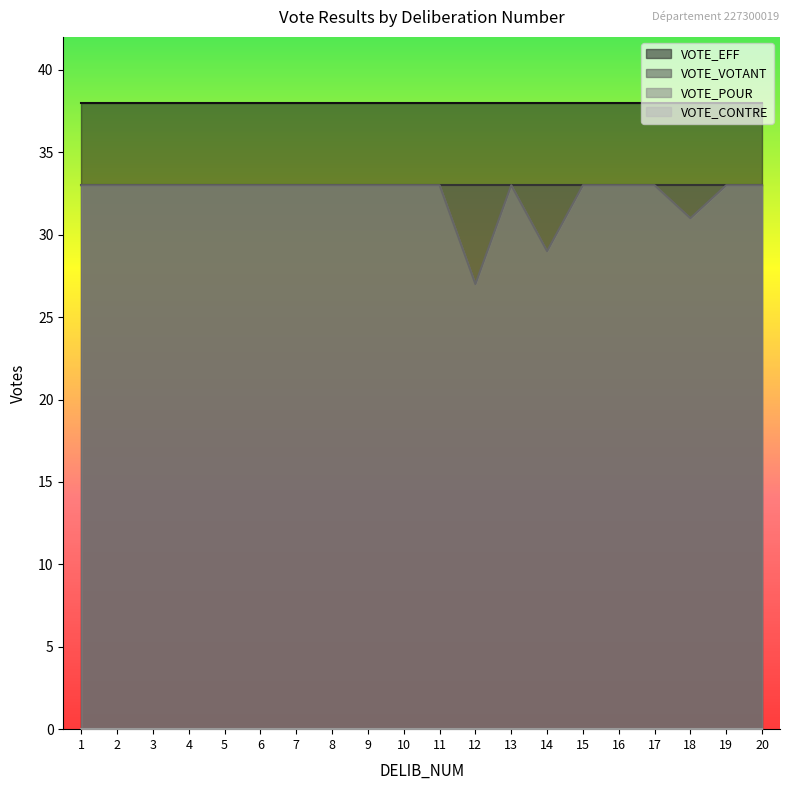

Reading left to right, what are all the values shown in this chart?

VOTE_POUR: 33	33	33	33	33	33	33	33	33	33	33	27	33	29	33	33	33	31	33	33
VOTE_EFF: 38	38	38	38	38	38	38	38	38	38	38	38	38	38	38	38	38	38	38	38
VOTE_VOTANT: 33	33	33	33	33	33	33	33	33	33	33	33	33	33	33	33	33	33	33	33
VOTE_CONTRE: 0	0	0	0	0	0	0	0	0	0	0	0	0	0	0	0	0	0	0	0